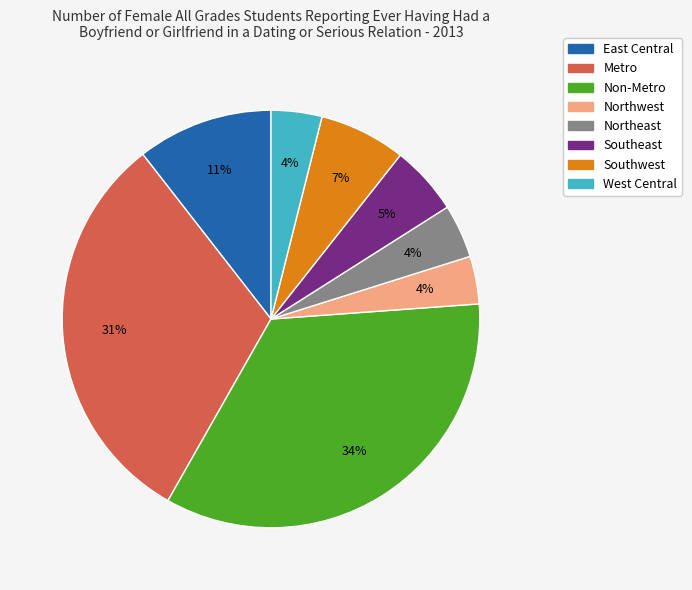

Is it true that Northeast is 4% of the pie?

True